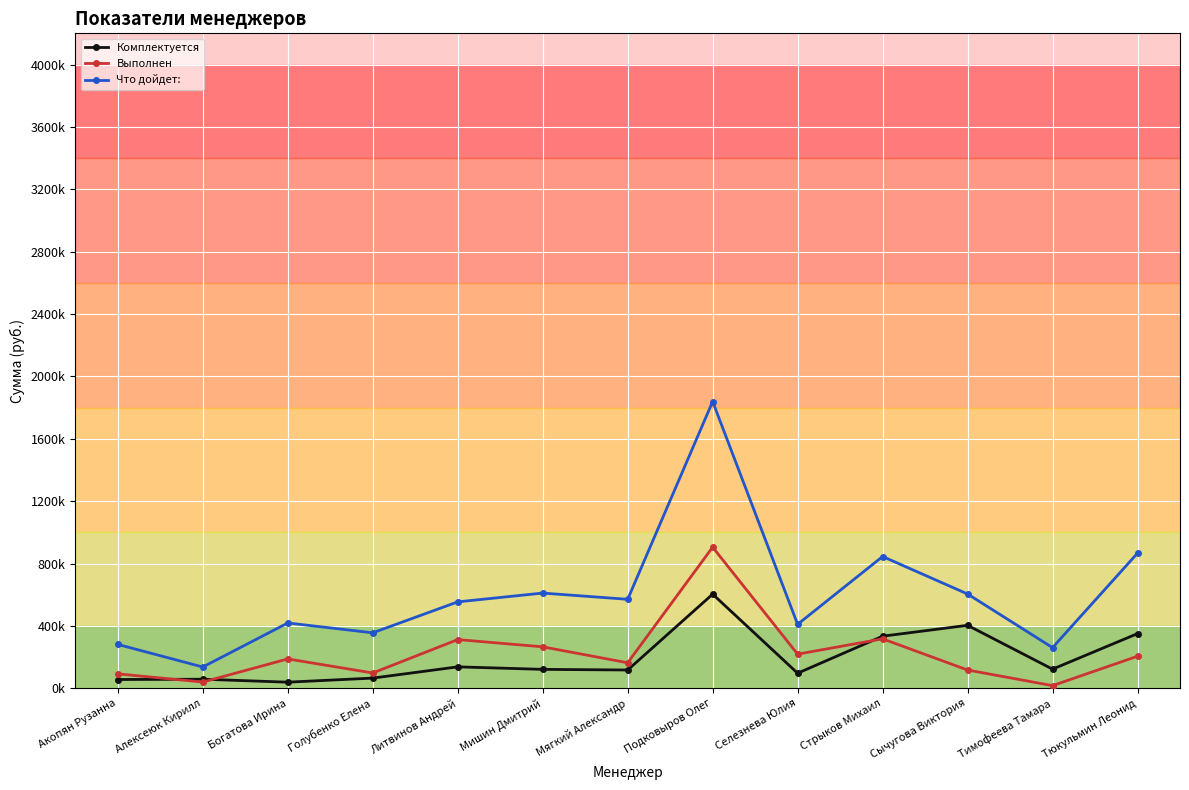

Reading left to right, extract all data points from this chart.

Комплектуется: 56375.6	58379.1	39350.5	65490.2	137564.8	121504.8	117355.4	603732.5	96825.0	334205.5	403957.2	122876.0	350634.6
Выполнен: 92679.4	40128.6	188443.1	98254.4	312527.2	265977.4	163690.9	904984.0	219056.7	317256.3	117330.3	17160.1	205591.9
Что дойдет: : 281375.0	136602.2	419070.6	355892.5	554300.6	610653.8	570742.4	1838981.8	410255.4	845167.2	604739.5	260975.1	866606.7